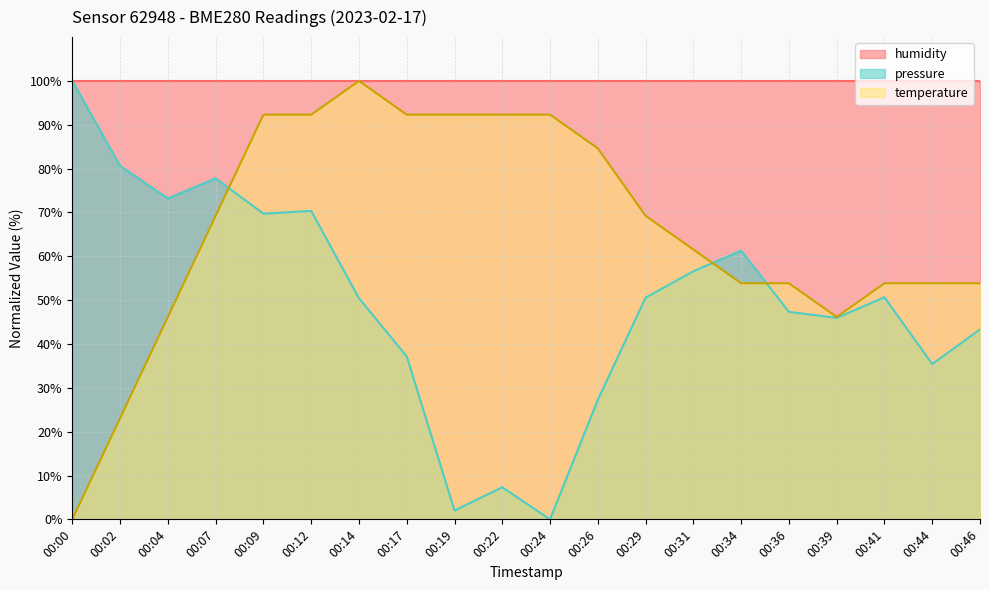

At which category does temperature reach its first local valley?

00:39